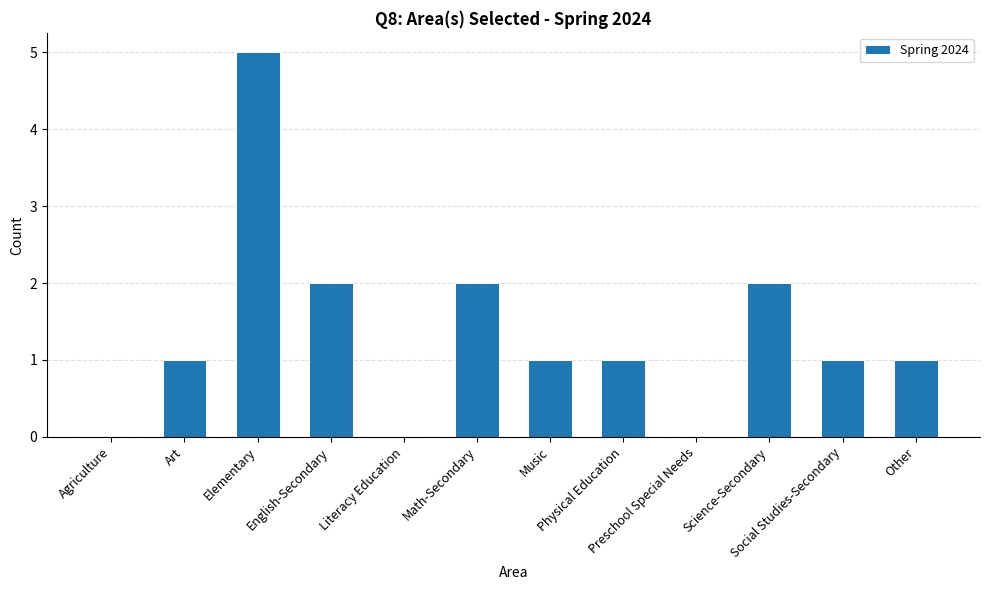

What is the greatest value displayed?

5